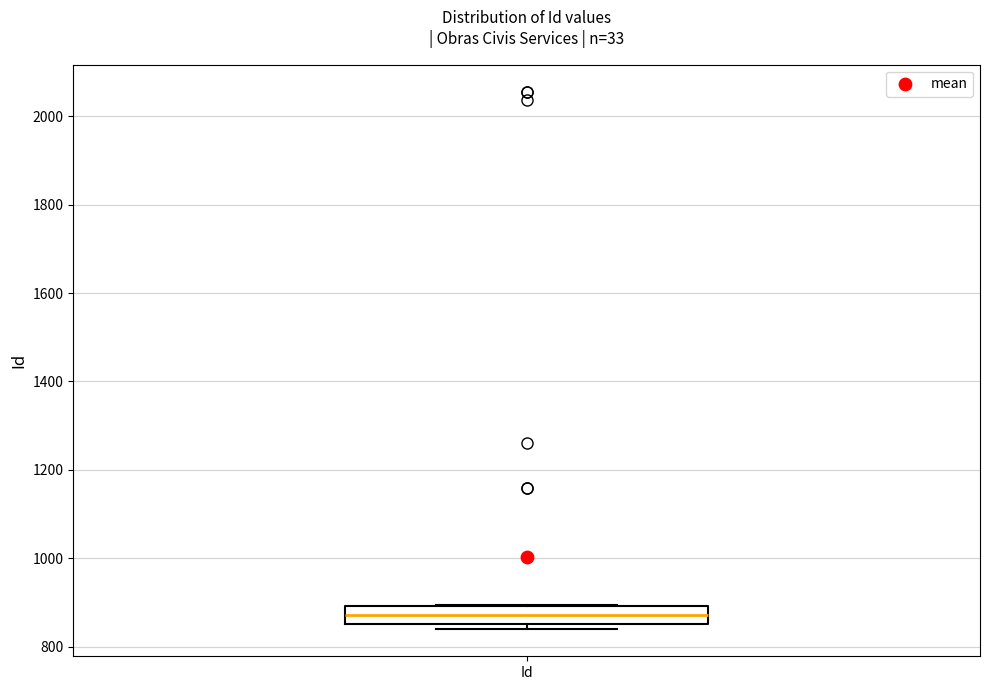

Where is the upper edge of the box for Id on the y-axis? The values are not printed on the chart, so give them approximately, as read against the axis.

900